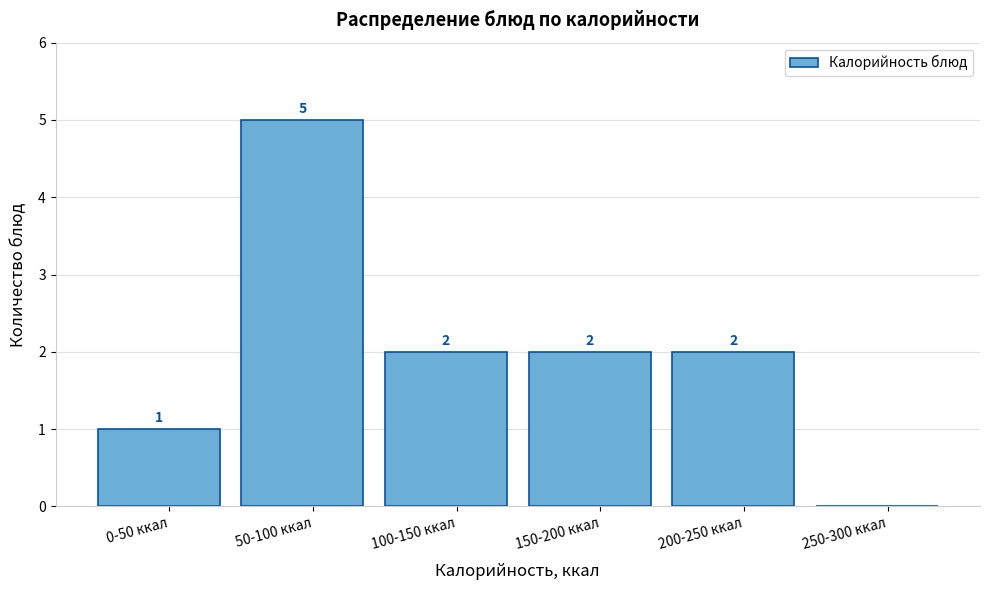

Reading left to right, transcribe all the data shown in this chart.

0-50 ккал=1	50-100 ккал=5	100-150 ккал=2	150-200 ккал=2	200-250 ккал=2	250-300 ккал=0